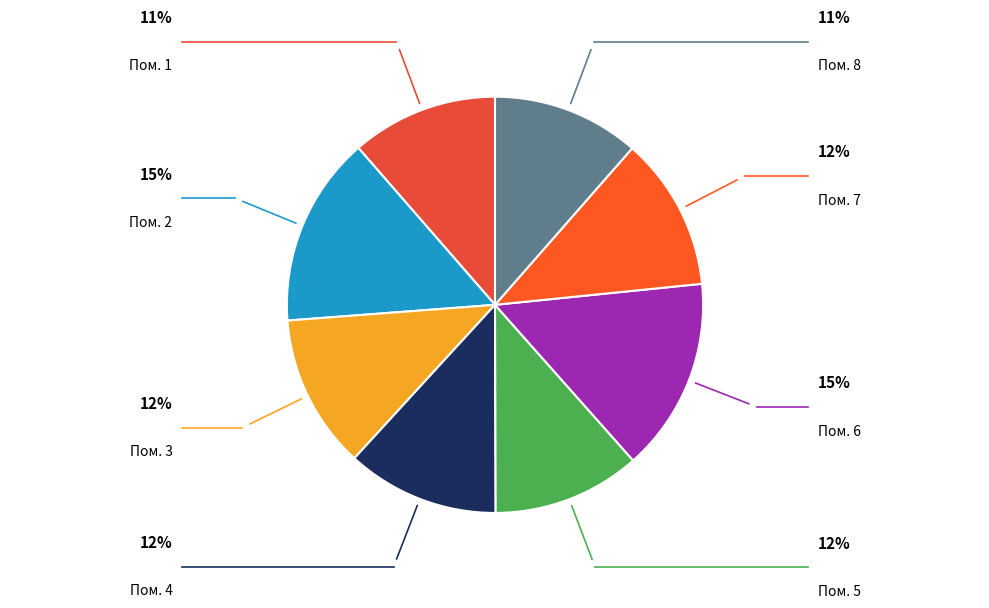

Combined, do Пом. 8 and Пом. 7 account for over 50%?

No